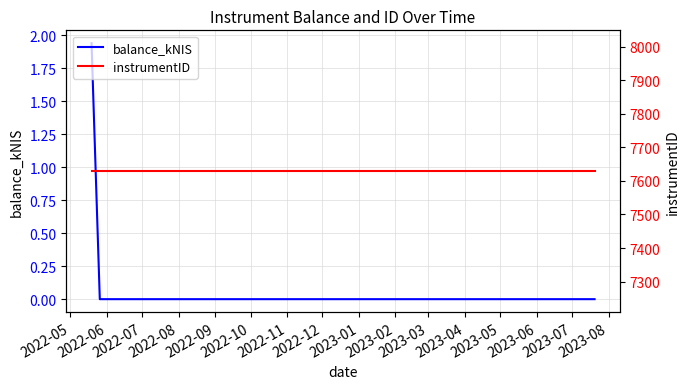

What is the difference between the maximum and minimum values in the balance_kNIS series?

1.9